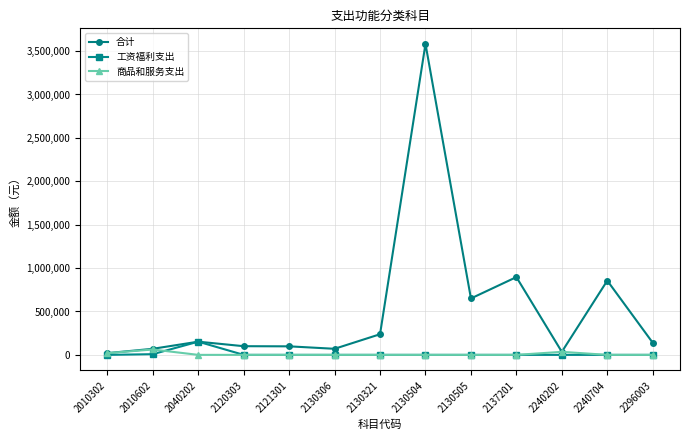

What is the difference between the highest and lowest values at 2120303?

100000.0